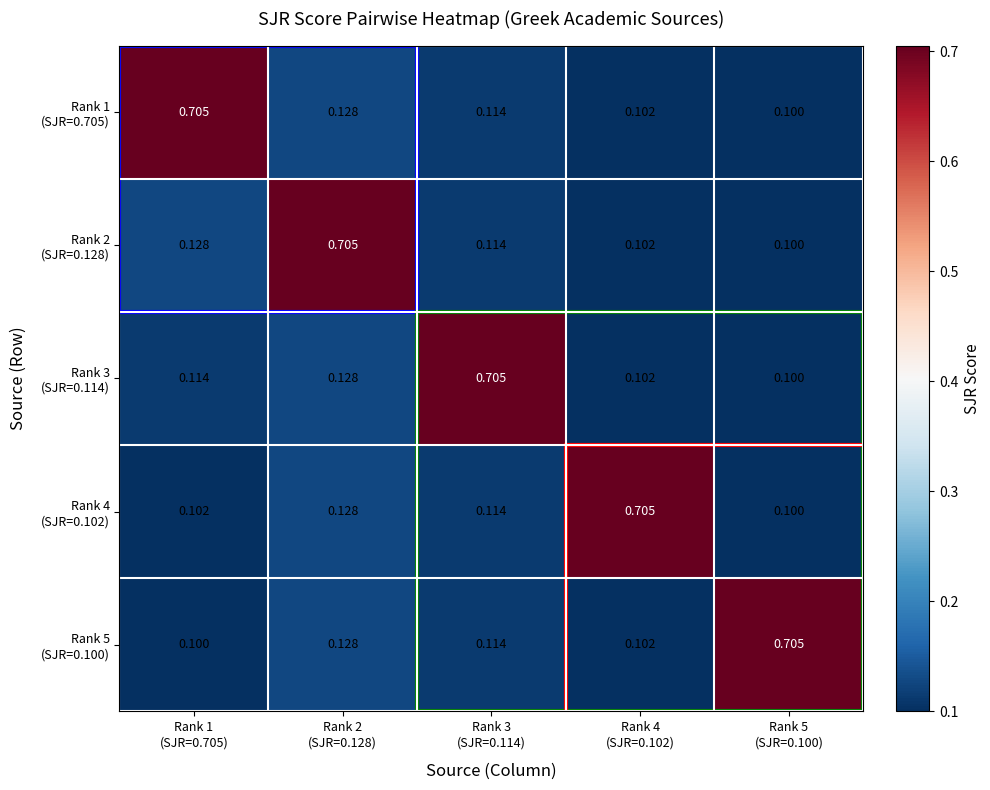

How many series are shown in this chart?

5